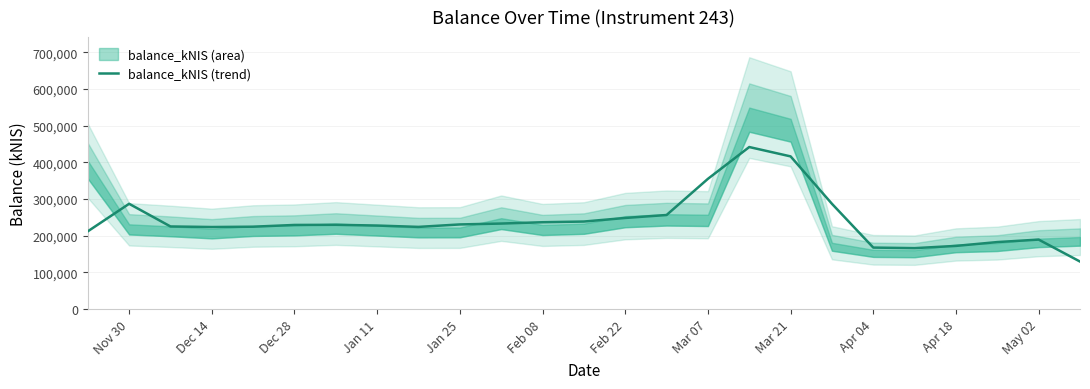

How many points are higher than both their immediate neighbors (excluding endpoints)?

4